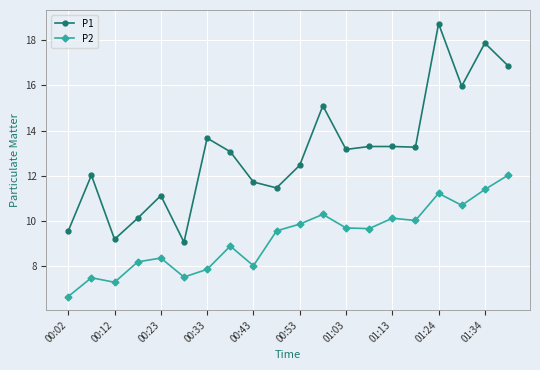

In P1, how many points are lower than both neighbors (excluding endpoints)?

6